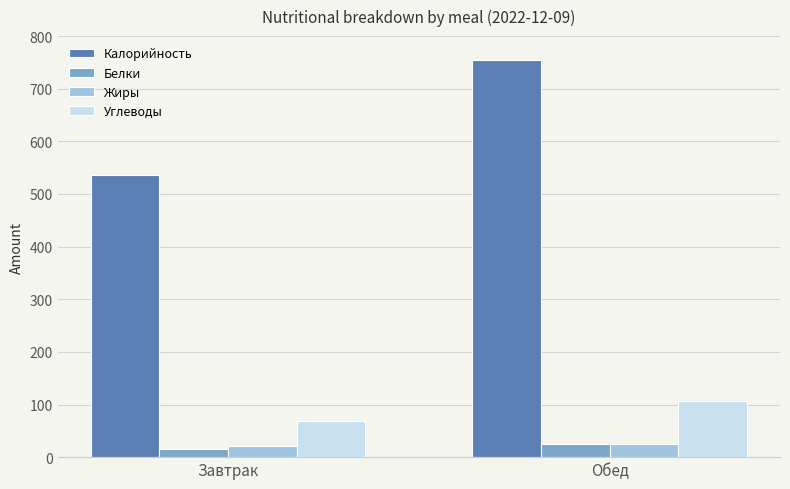

What is the sum of all Калорийность values?

1290.5